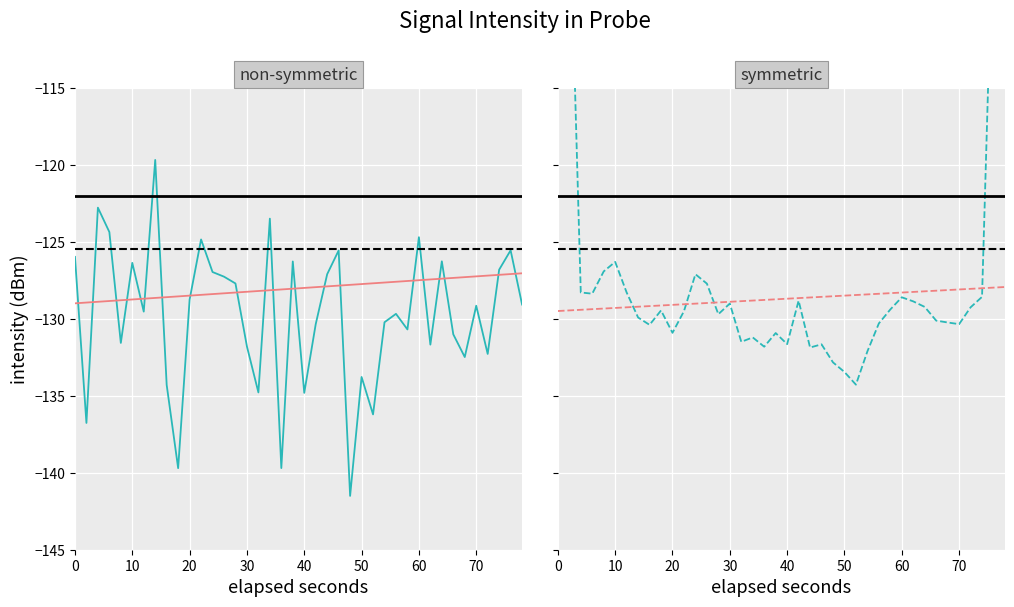

What is the difference between the maximum and minimum values?

21.8